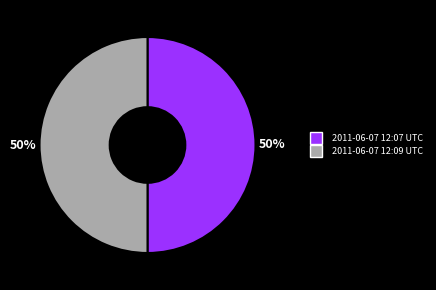

Combined, do 2011-06-07 12:07 UTC and 2011-06-07 12:09 UTC account for over 50%?

Yes